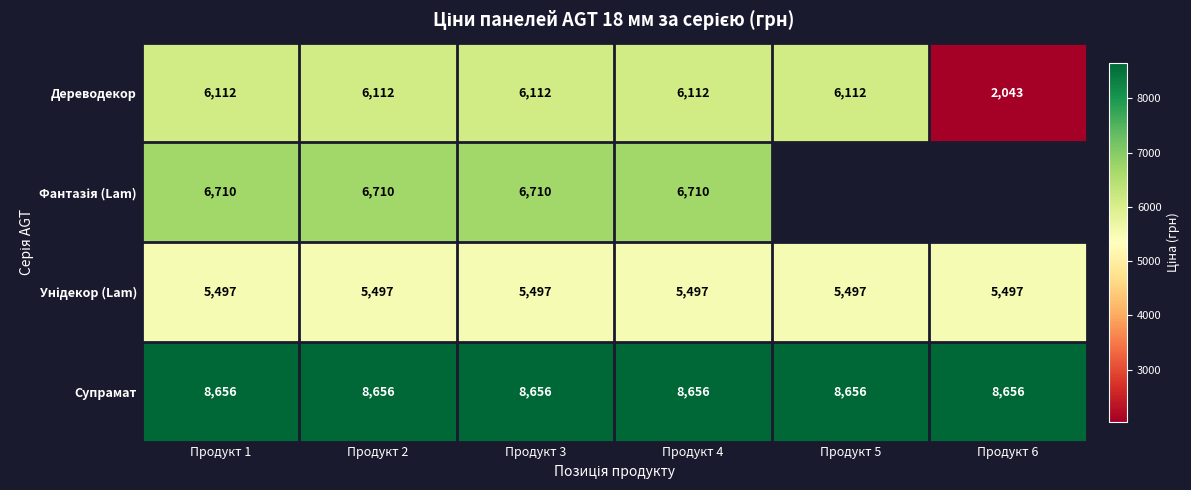

The Унідекор (Lam) series shows 5497.3 at Продукт 1. True or false?

True